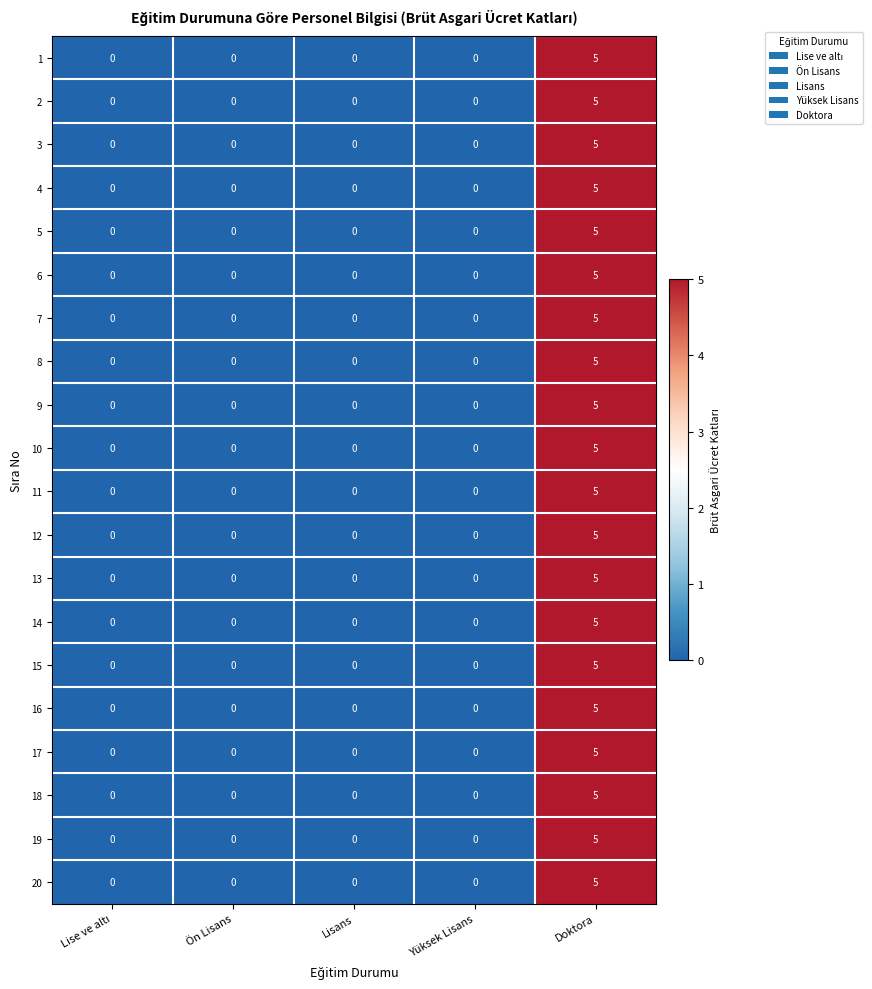

What is the total value across all series at Doktora?

100